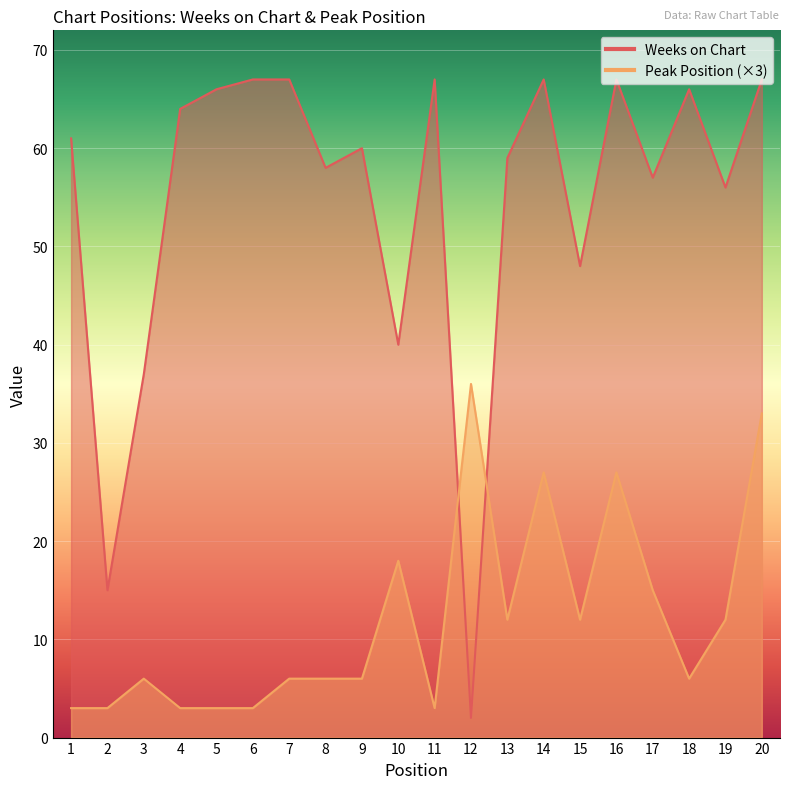

Which label corresponds to the smallest value in the chart?

12